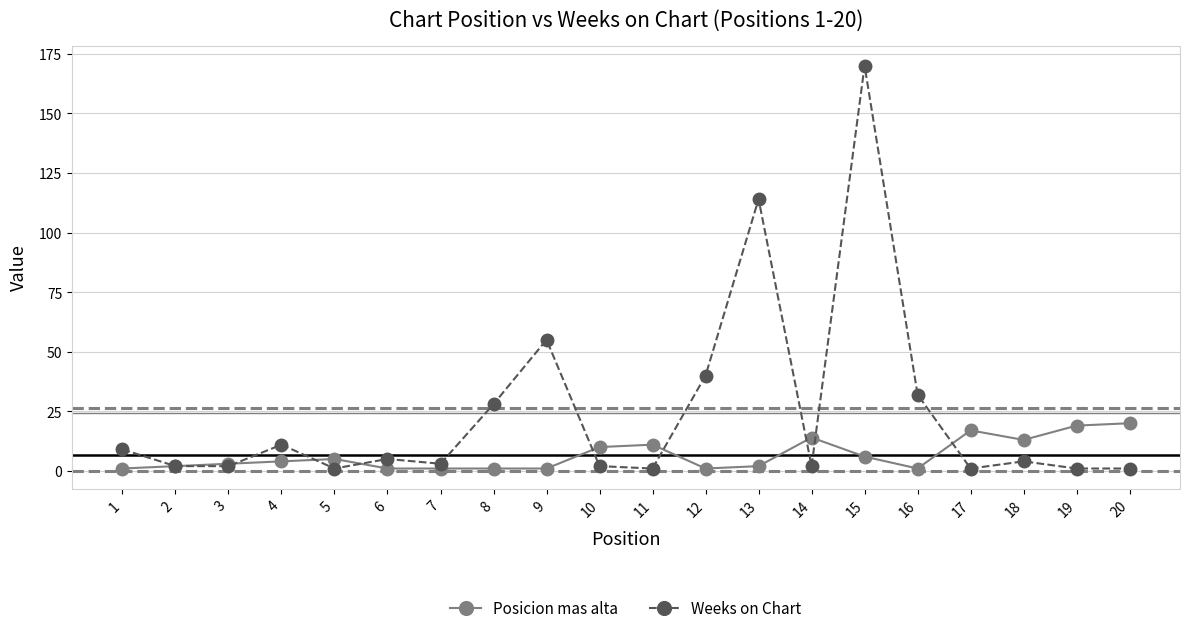

What are all the series names shown in the legend?

Posicion mas alta, Weeks on Chart